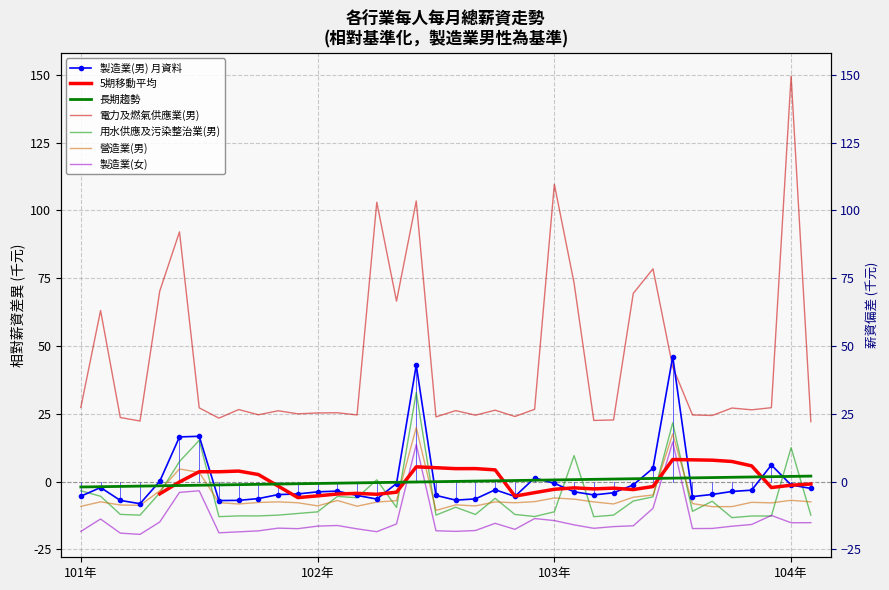

The 製造業(男) series shows -5.7 at 104年5月. True or false?

False